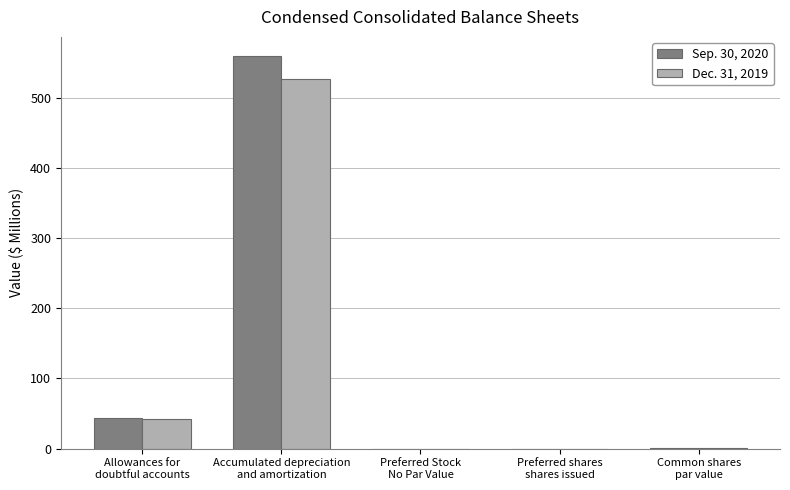

What is the sum of all Sep. 30, 2020 values?

602.9